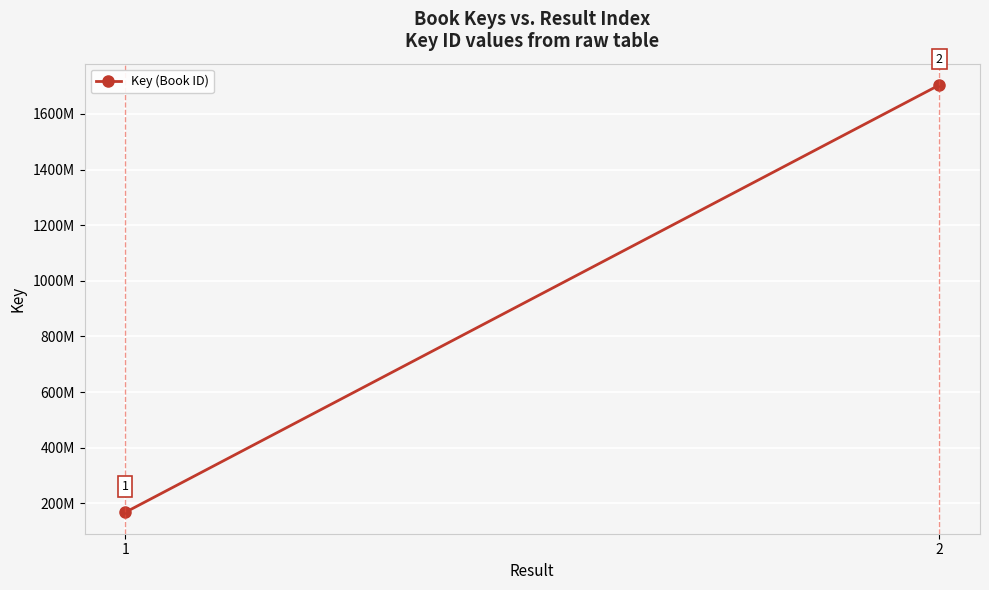

The value at 2 is 1703875389. True or false?

True